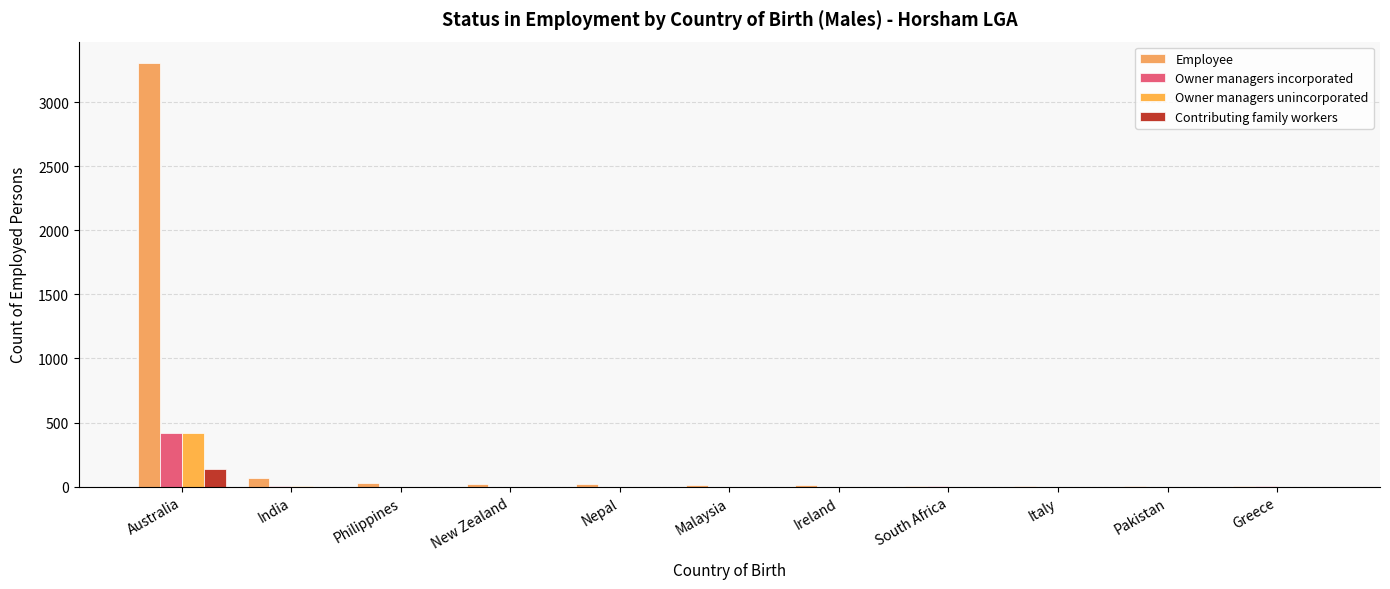

What is the sum of the Employee values at Philippines and India?

88